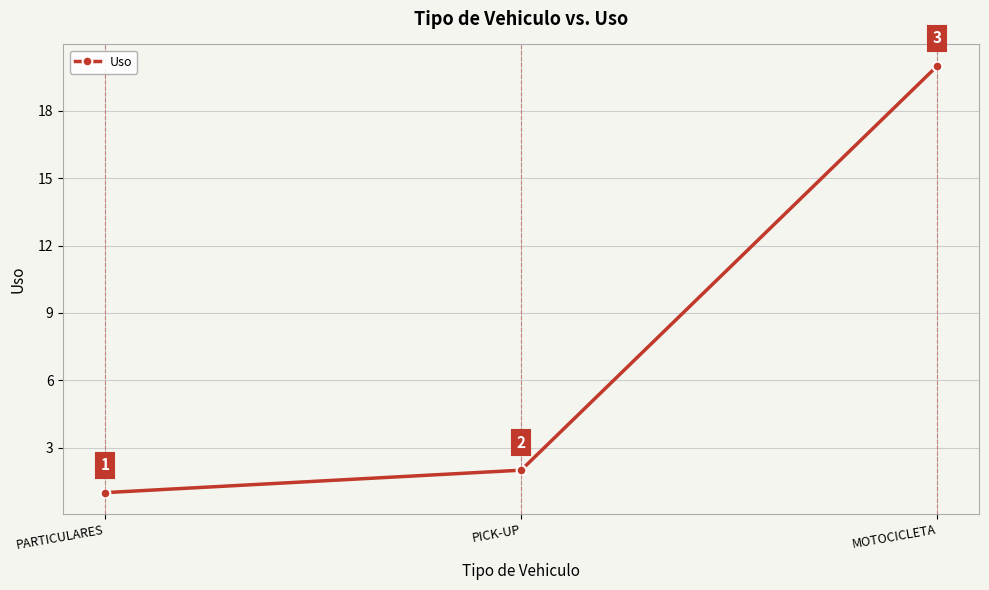

Reading left to right, what are all the values shown in this chart?

1	2	20